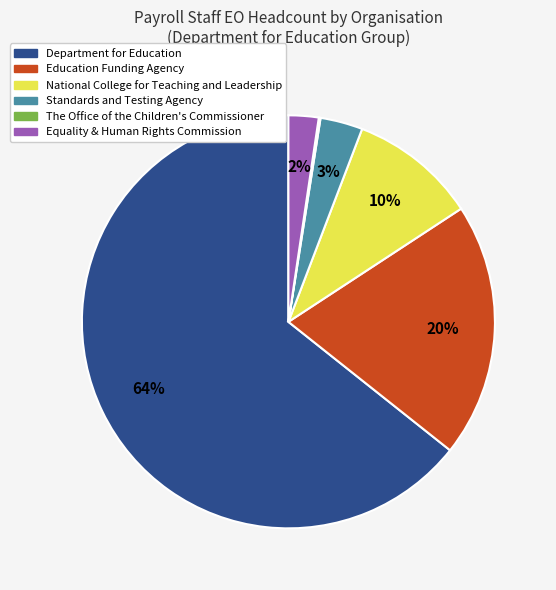

To the nearest percent, what percentage of the pie is Equality & Human Rights Commission?

2%